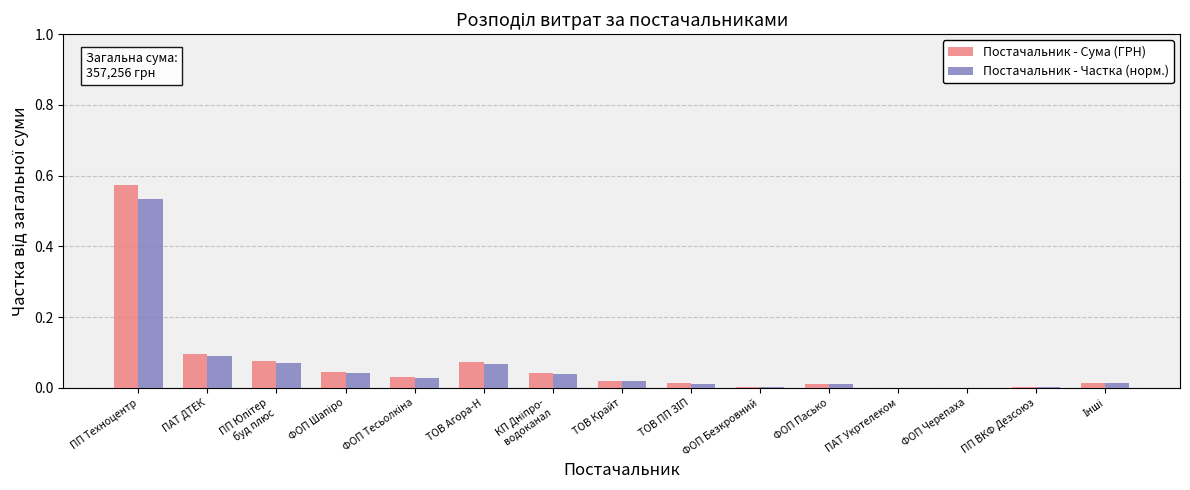

At which category is the sum across all series the highest?

ПП Техноцентр